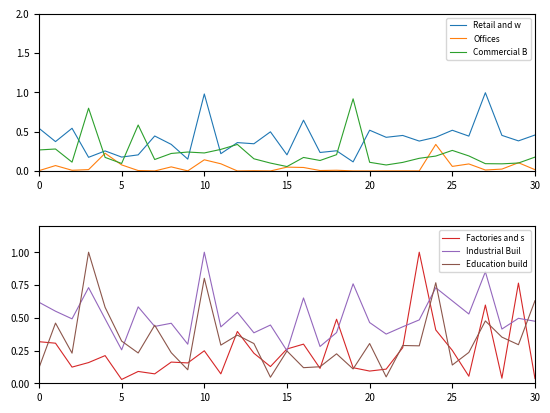

Is it true that Retail and w equals 1.3 at 27?

False